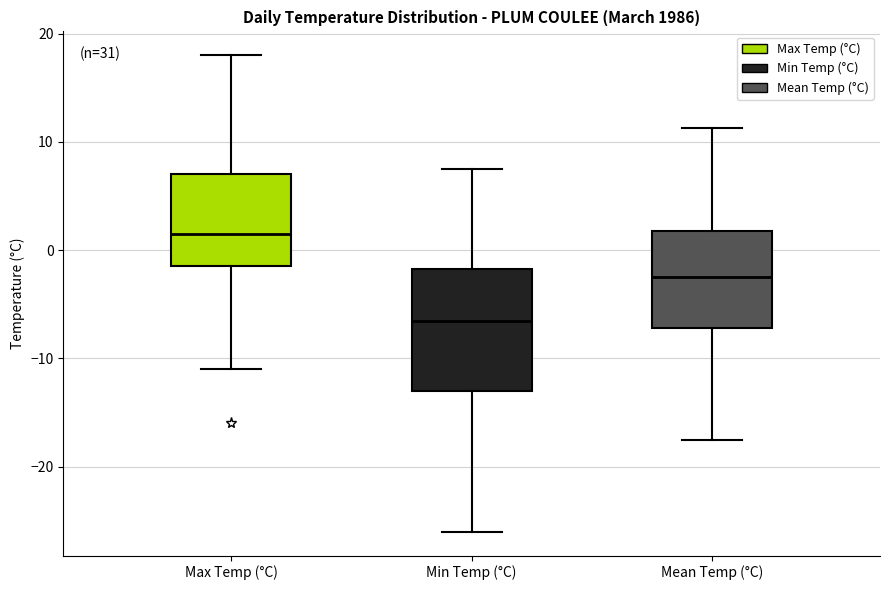

Reading left to right, read every box against the y-axis: the position of its median line, the range the box covers, and the ends of its whiskers. The values are not printed on the chart, so give them approximately, as read against the axis.

Max Temp (°C): median 2, box -1 to 7, whiskers -11 to 18
Min Temp (°C): median -6, box -13 to -2, whiskers -26 to 8
Mean Temp (°C): median -2, box -7 to 2, whiskers -17 to 11